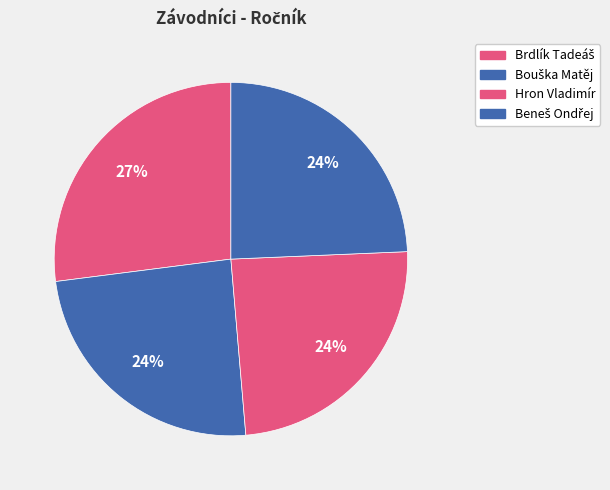

Does any single category account for the majority?

No